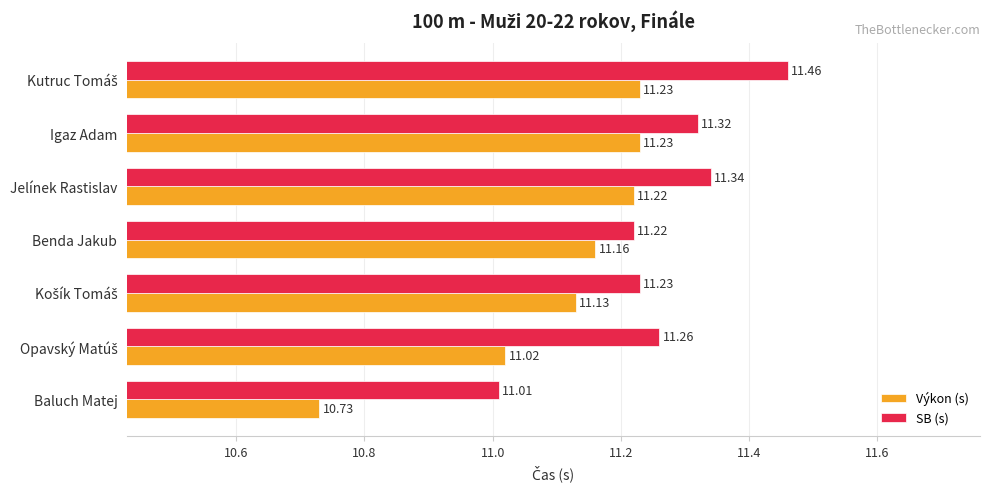

At which label is SB (s) closest to 11?

Baluch Matej